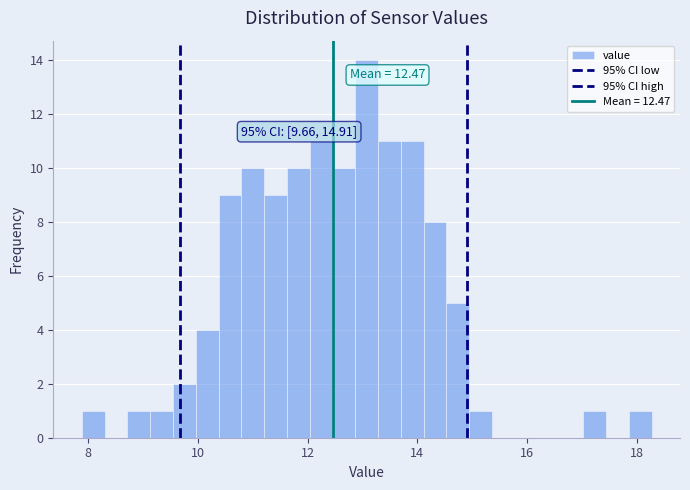

Read against the x-axis, roughly where is the centre of the tallest bar?

13.0